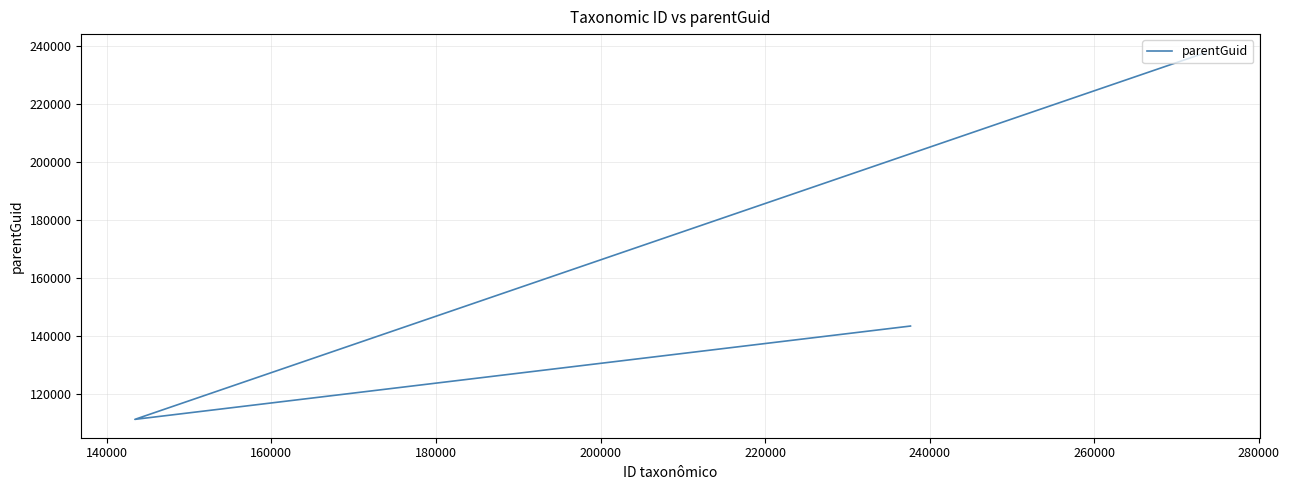

What is the value of the 3rd point from the left?

237661